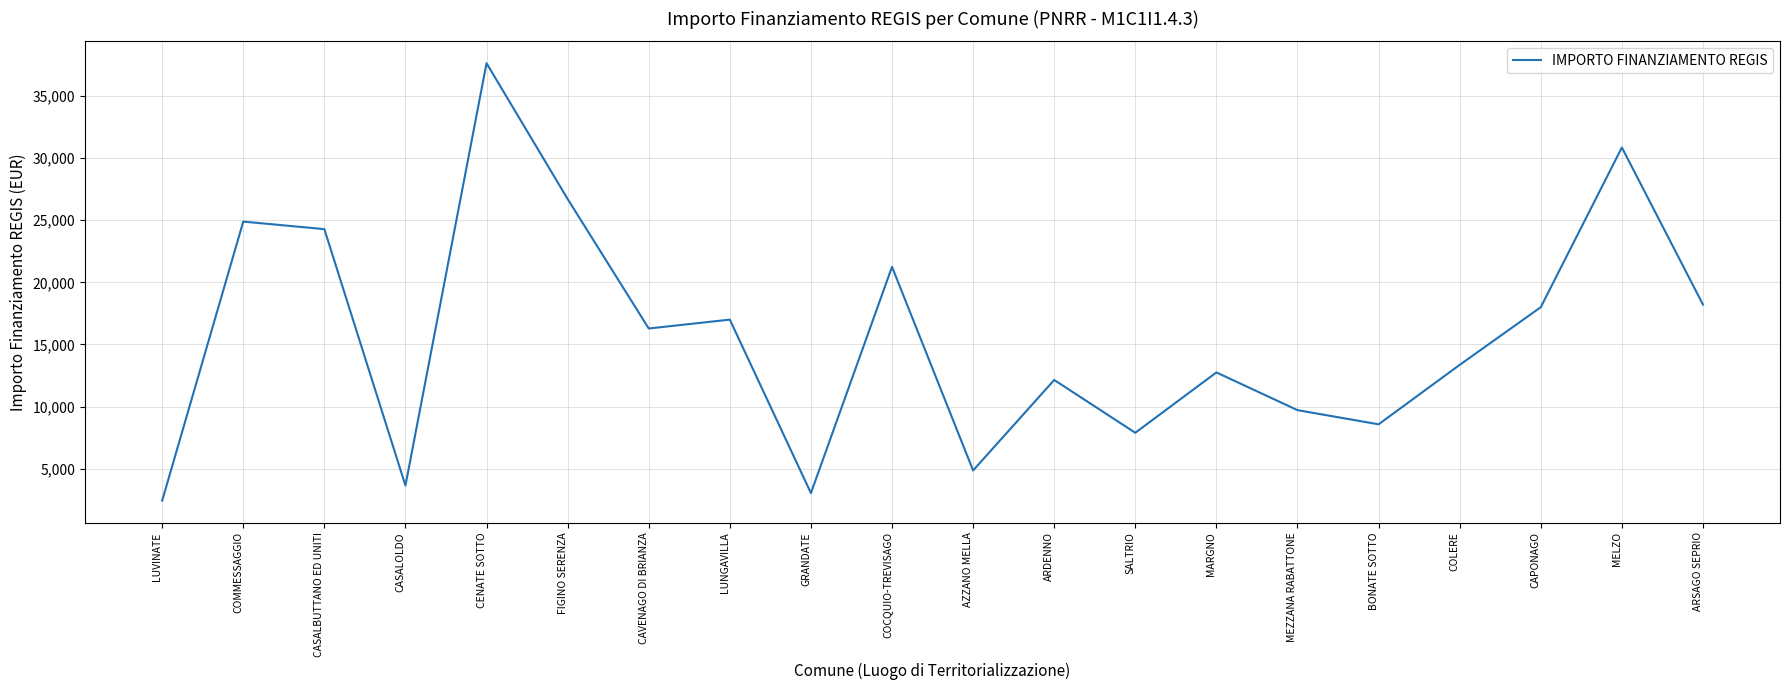

What is the change in value from AZZANO MELLA to BONATE SOTTO?

+3714